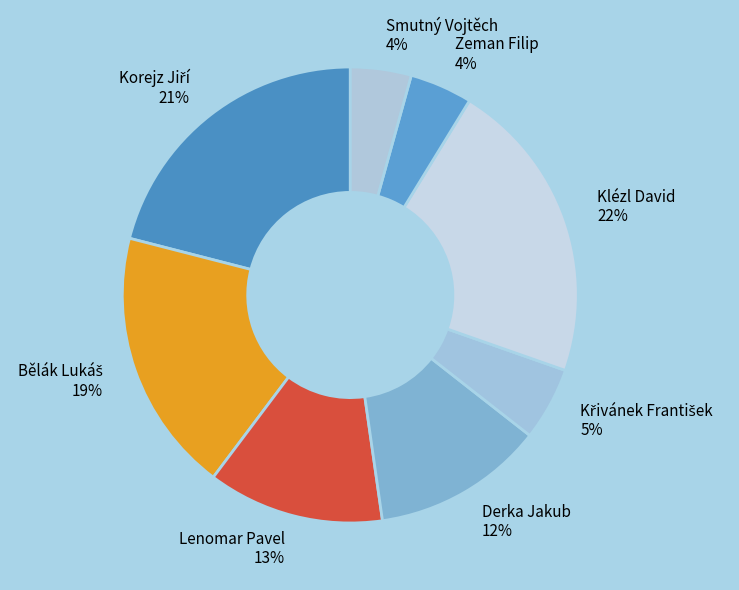

Does Smutný Vojtěch represent more than half of the total?

No